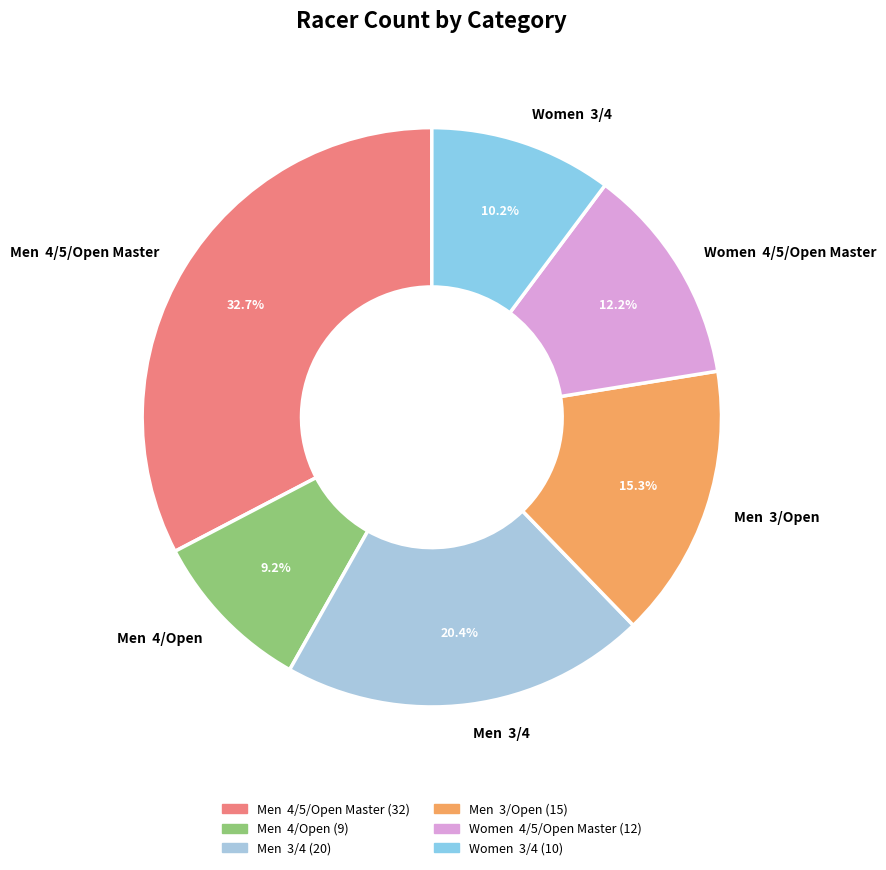

Which category has the smallest portion of the pie?

Men 4/Open